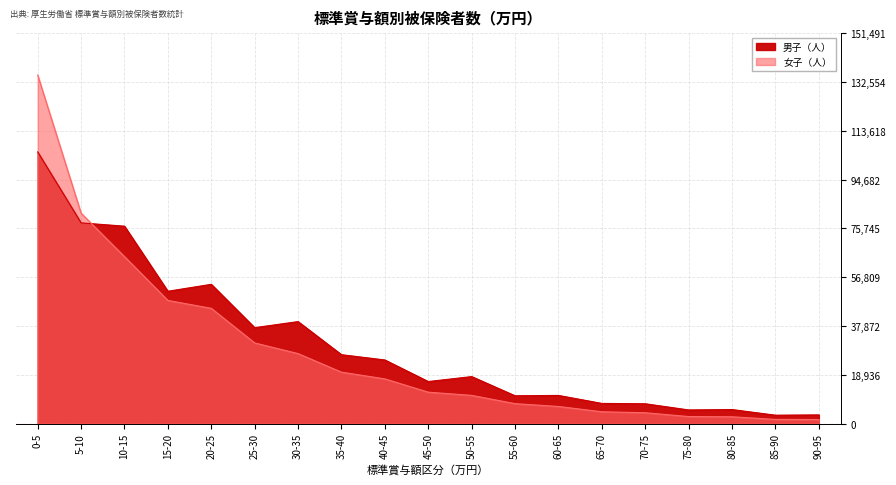

What is the label of the 18th point from the left?

85-90